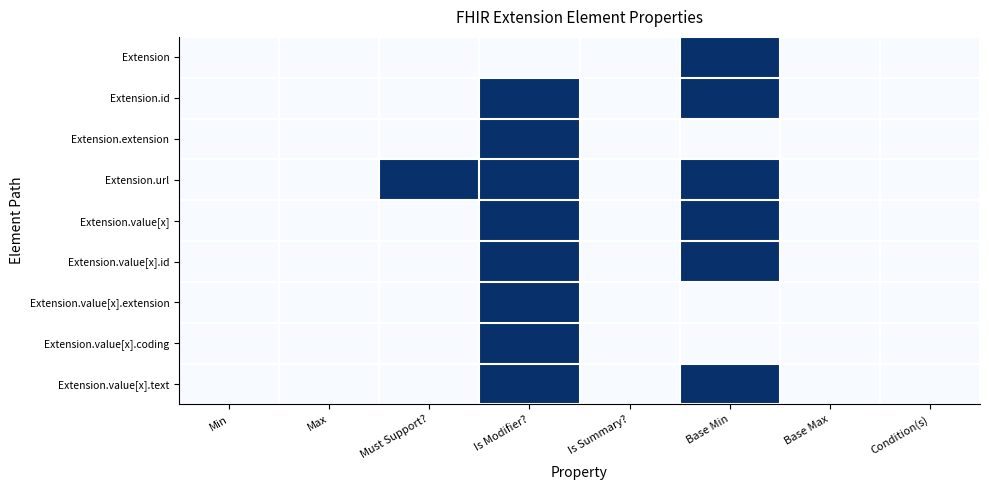

Rank the series by their maximum value, from highest to lowest.

Extension, Extension.id, Extension.extension, Extension.url, Extension.value[x], Extension.value[x].id, Extension.value[x].extension, Extension.value[x].coding, Extension.value[x].text